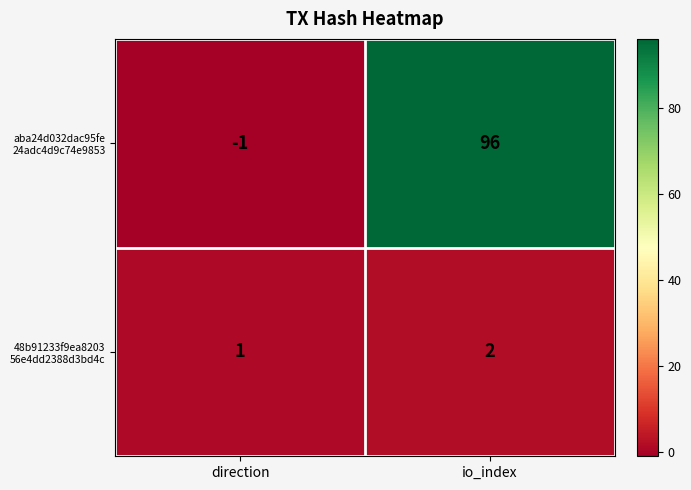

What is the smallest value displayed?

-1